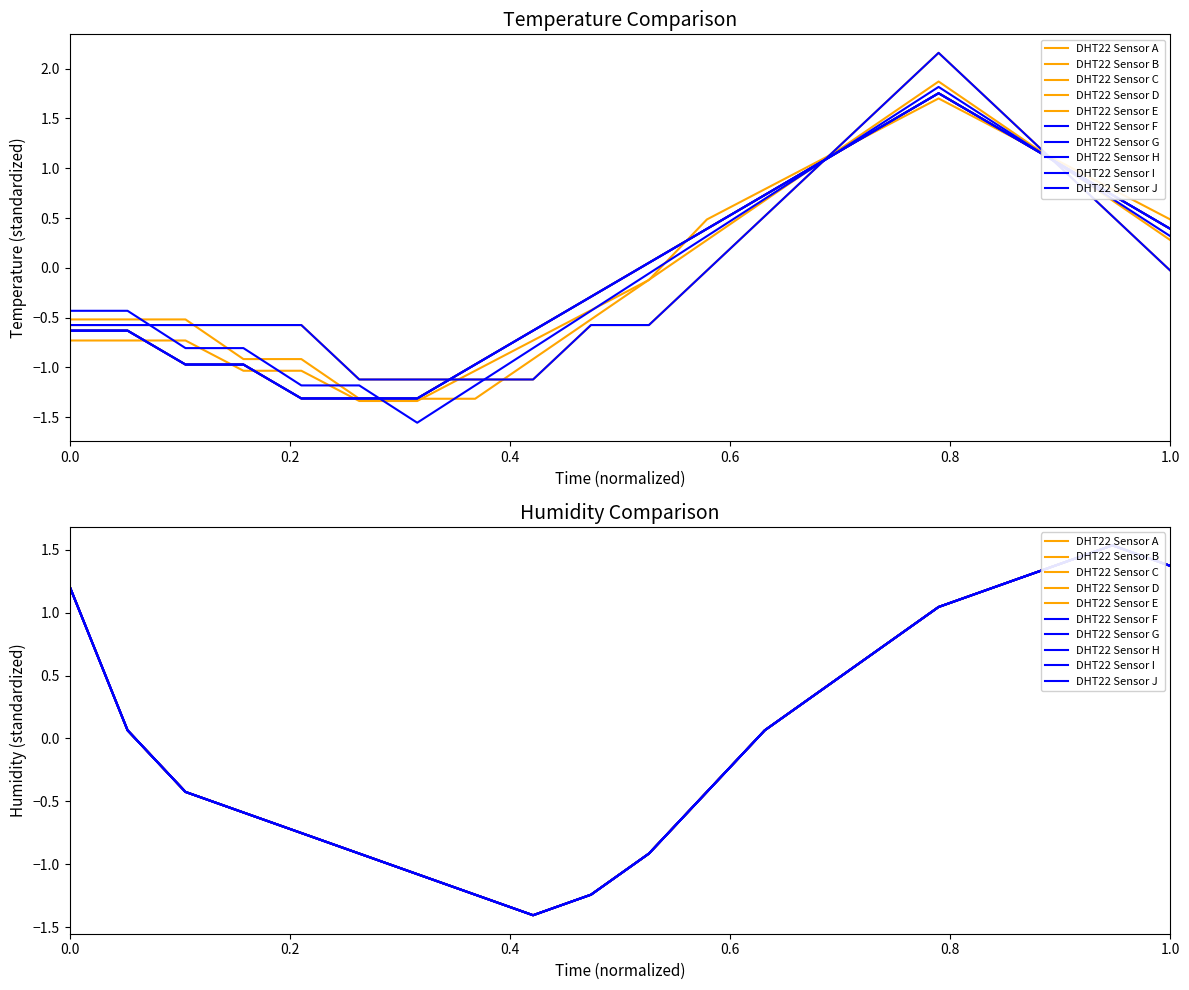

How many values in humidity are below zero?

10